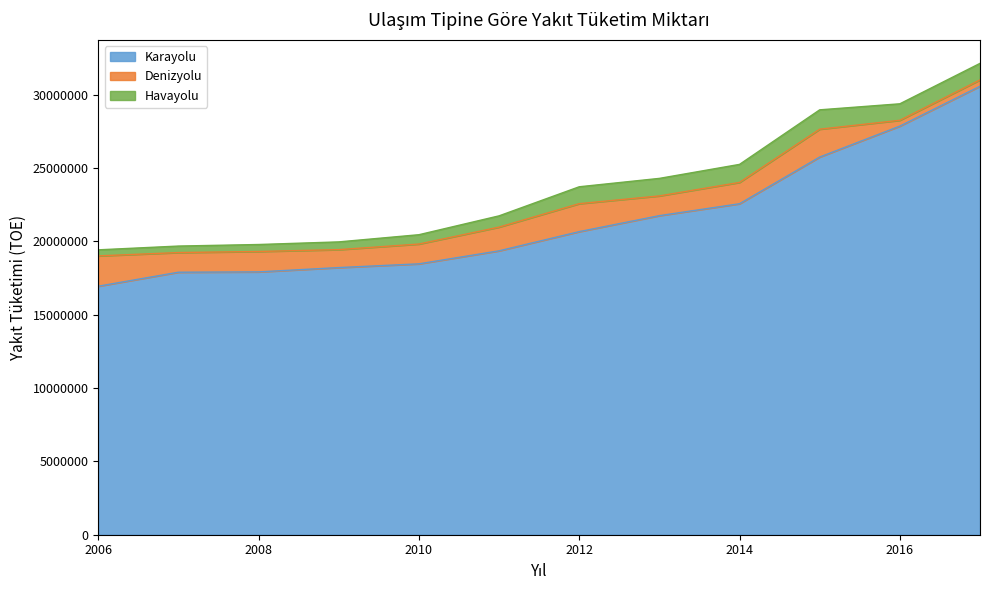

How many interior local peaks does the Havayolu series have?

1